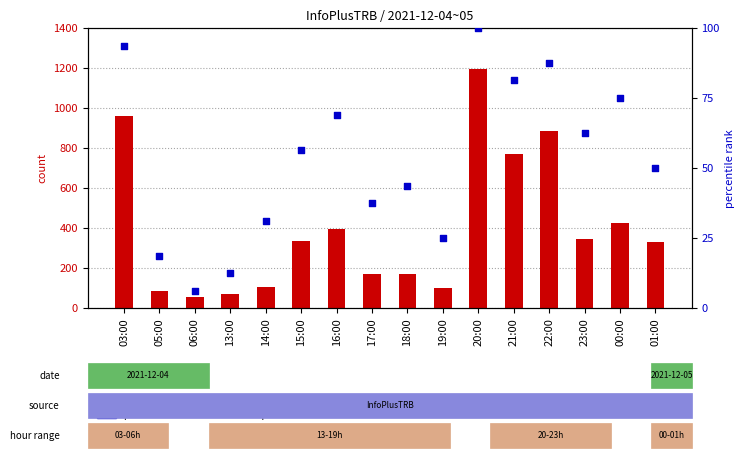

Which series reaches the maximum Y coordinate?

count